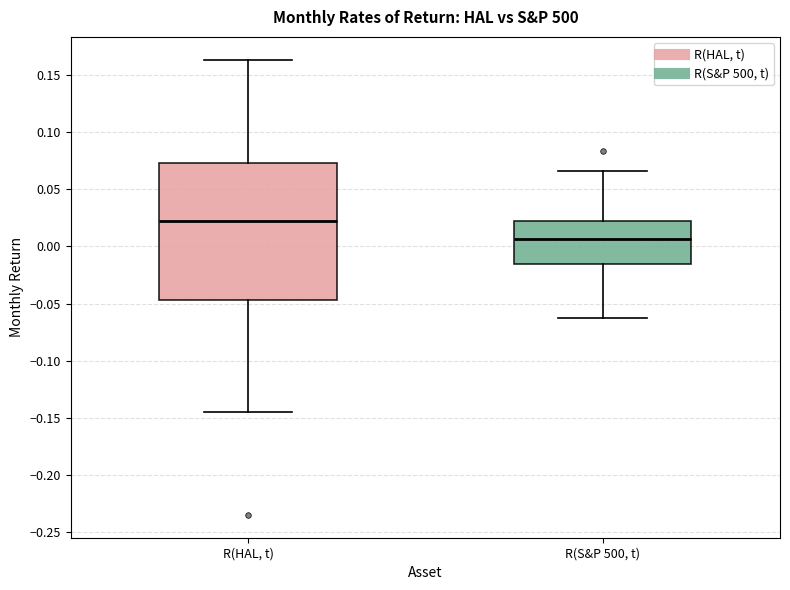

Which box has the lowest median line?

R(S&P 500, t)